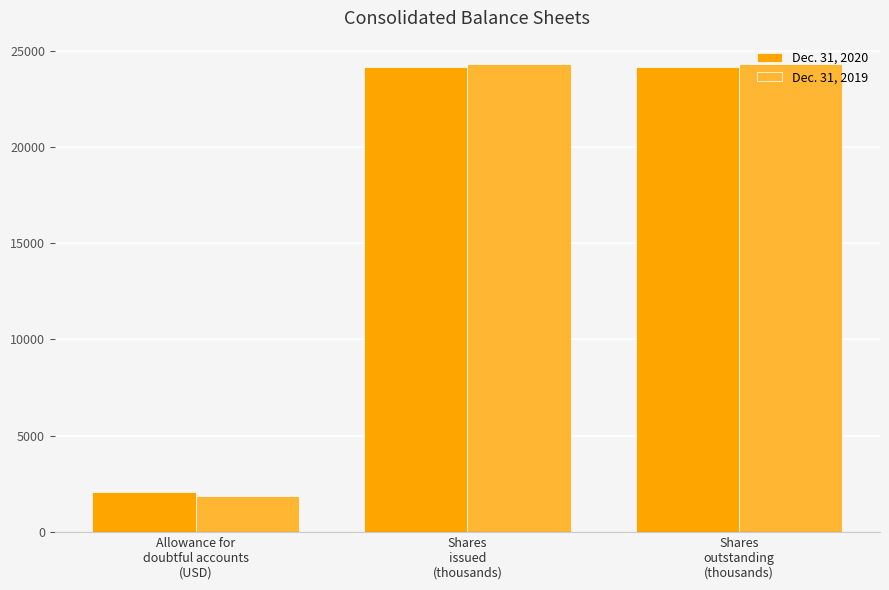

Reading left to right, transcribe all the data shown in this chart.

Dec. 31, 2020: 2100	24128	24128
Dec. 31, 2019: 1883	24296	24296